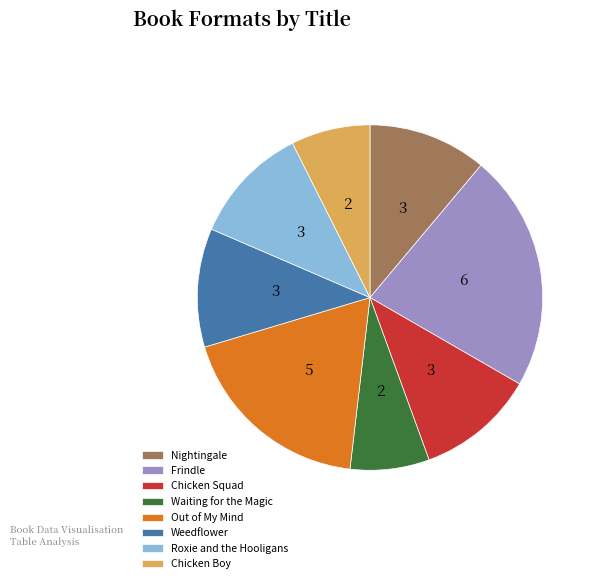

True or false: Out of My Mind accounts for 19% of the total.

True